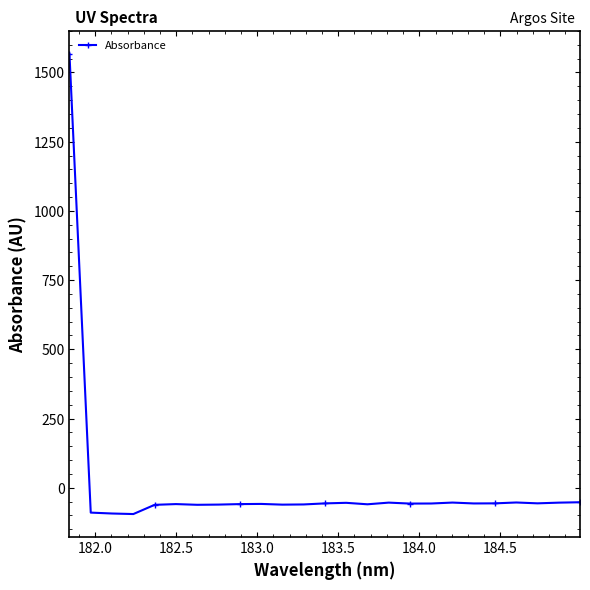

What is the difference between the maximum and minimum values?

1662.7